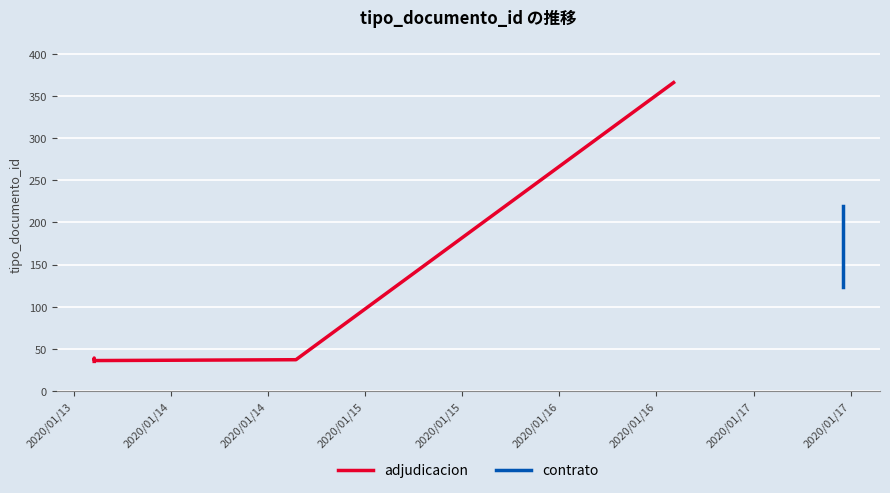

How many data points are less than 38?

5